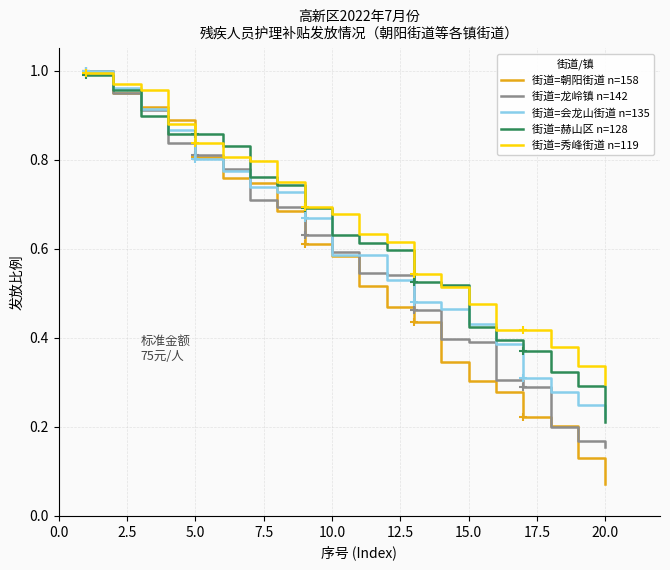

What is the greatest value displayed?

1.0